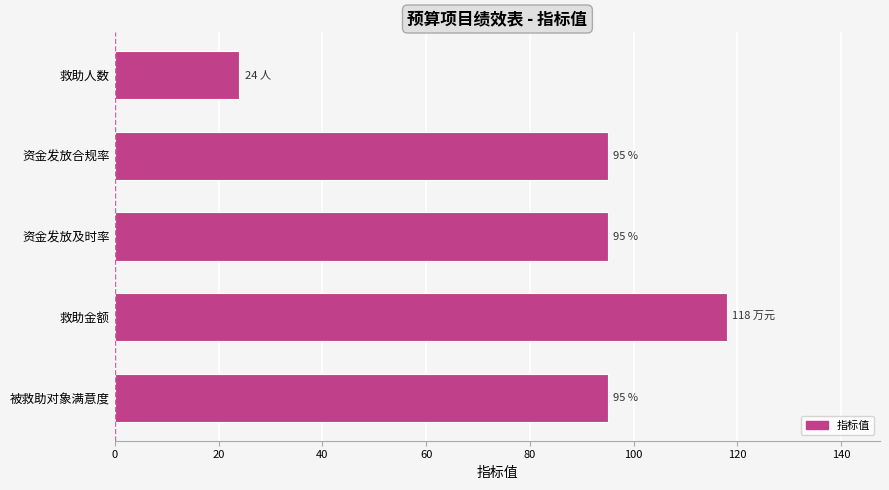

What is the average value?

85